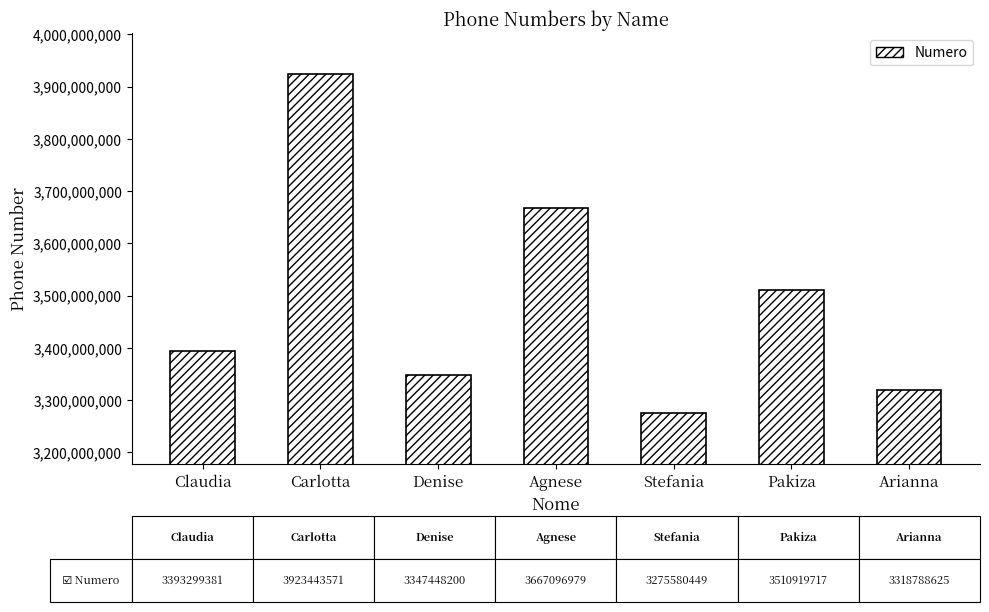

List the labels in order of value, smallest first.

Stefania, Arianna, Denise, Claudia, Pakiza, Agnese, Carlotta